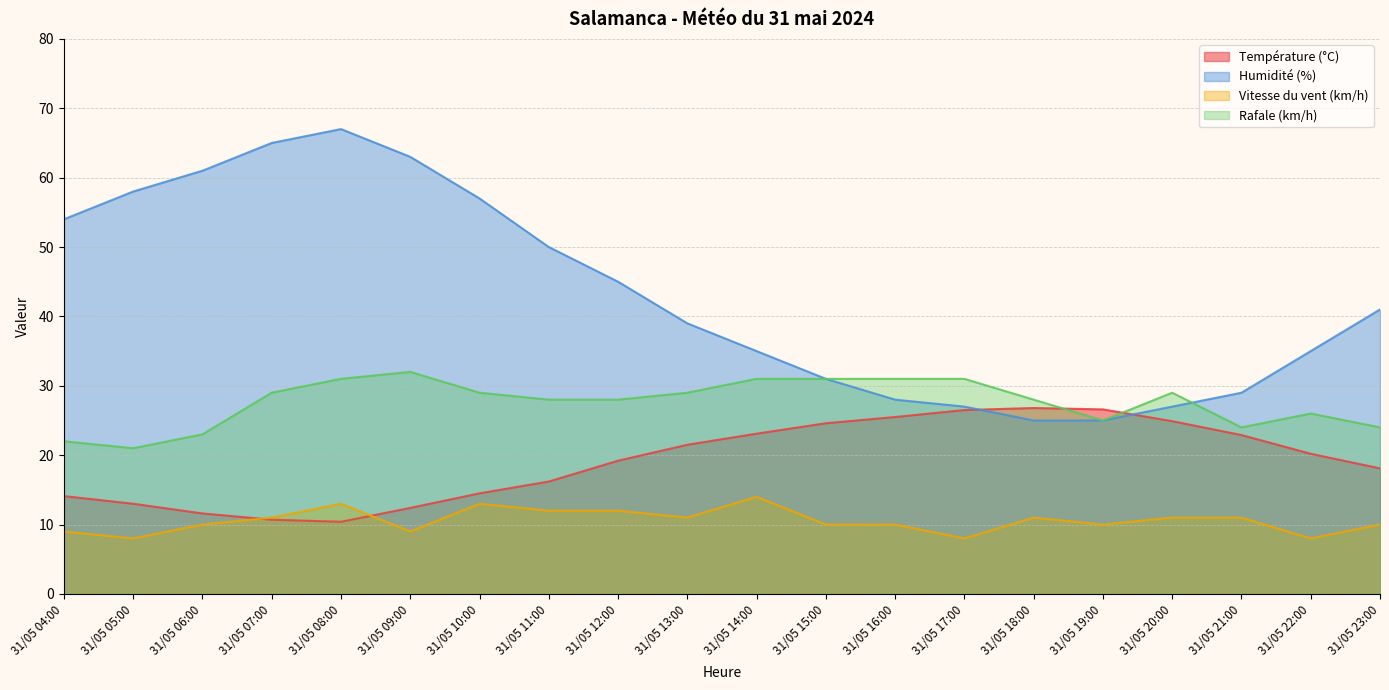

Does the chart display data point markers on the line(s)?

No